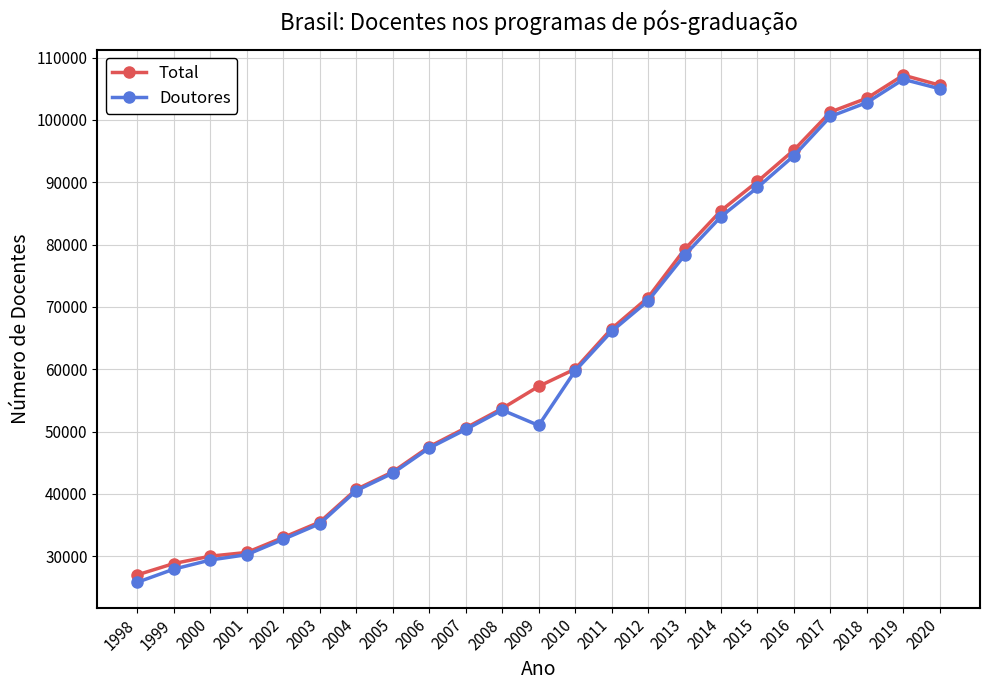

Which series has the largest total across all categories?

Total